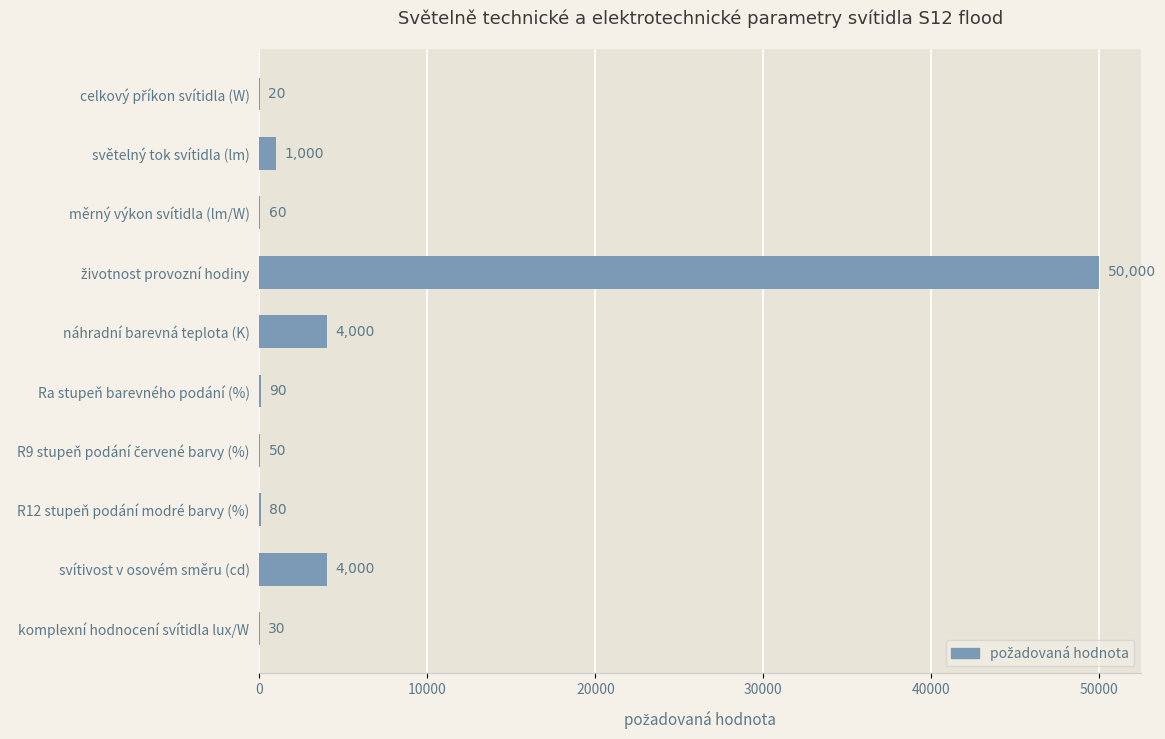

True or false: the data shows 4000 at svítivost v osovém směru (cd).

True